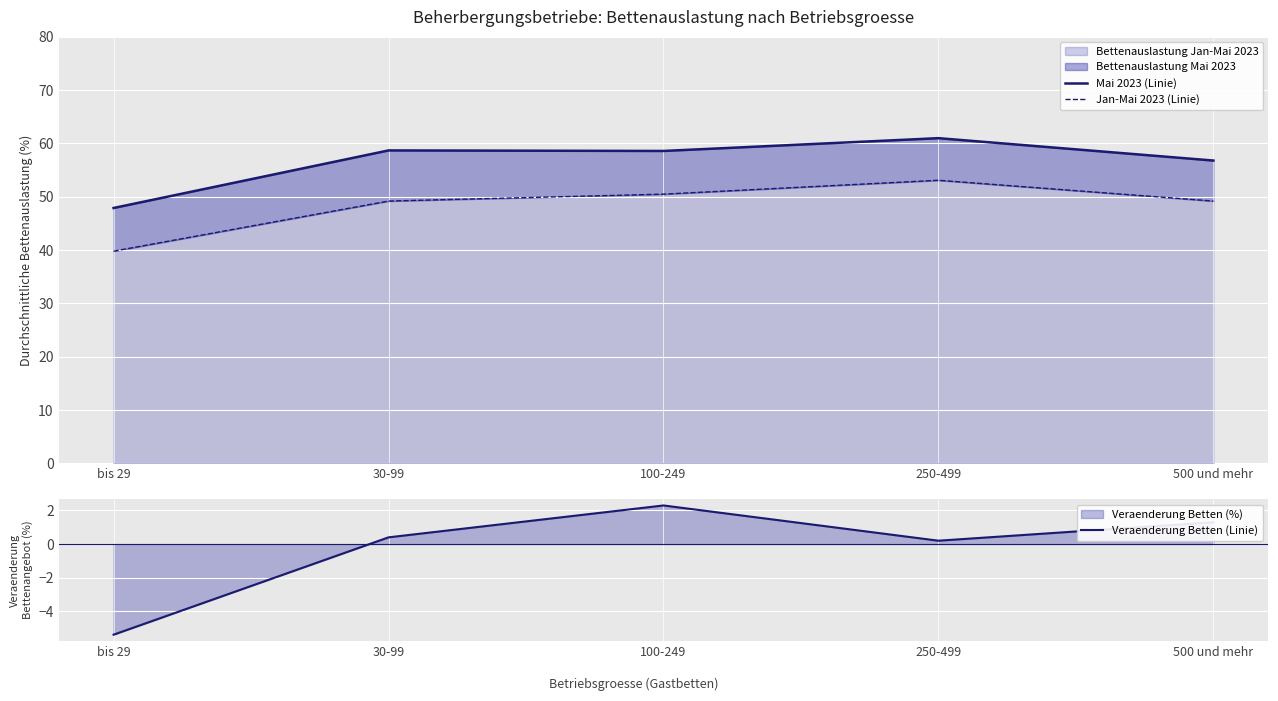

Which series has the widest spread of values?

Jan-Mai 2023 (Linie)